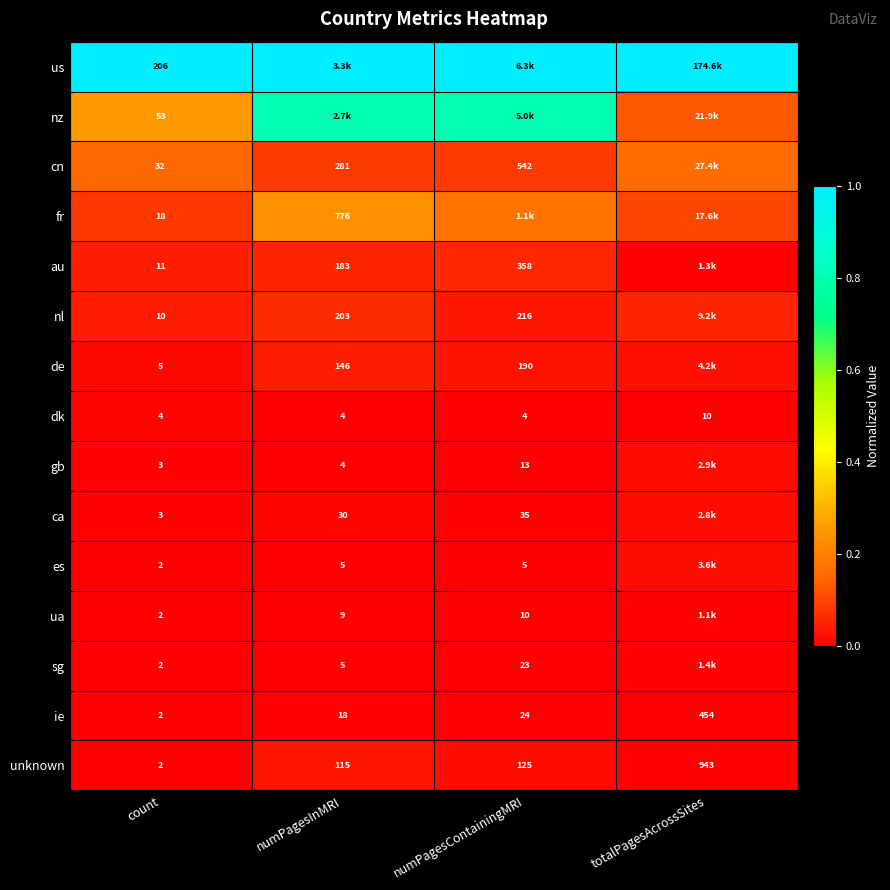

Is the value of dk at numPagesContainingMRI greater than the value of ie at numPagesInMRI?

No